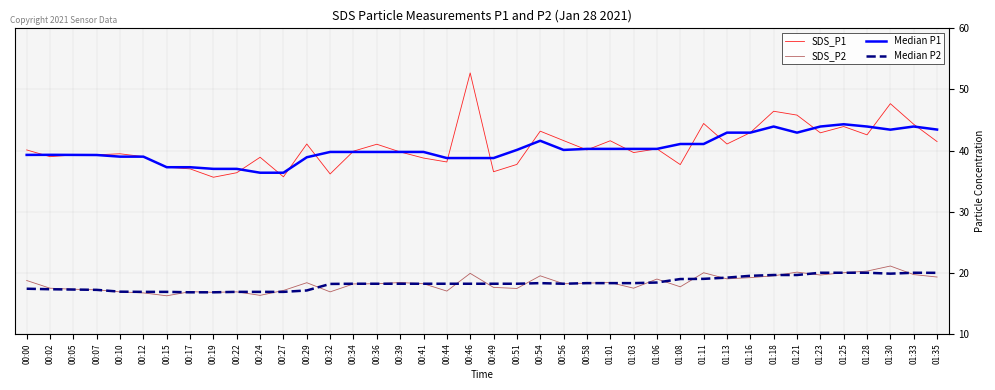

What position from the left is 01:28?

37